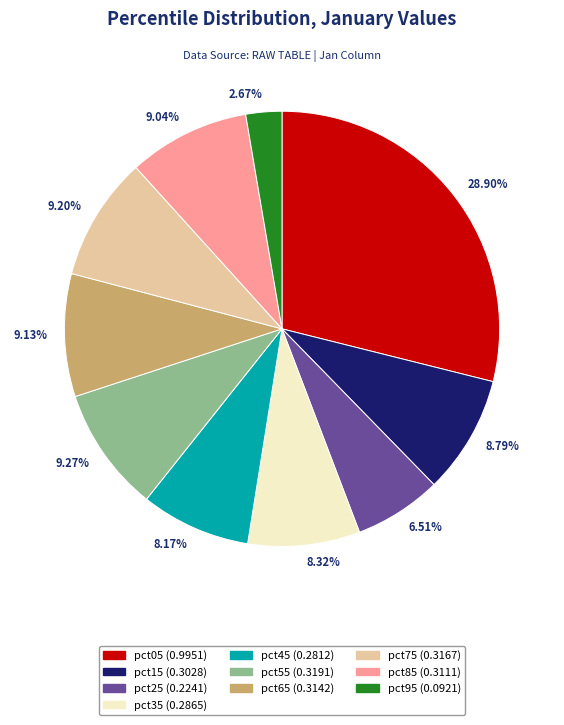

Combined, do 9.13% and 9.04% account for over 50%?

No